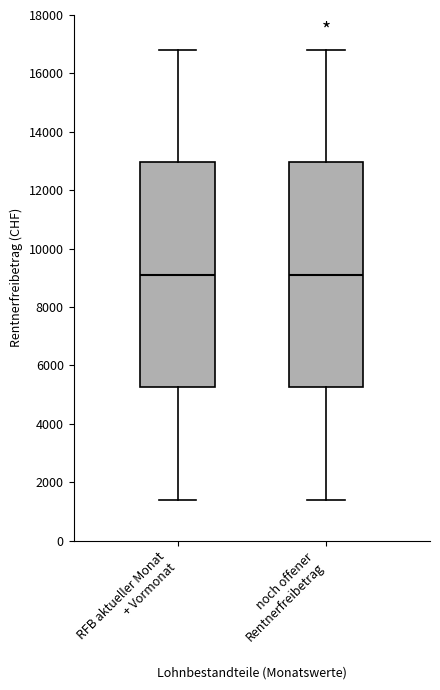

Reading left to right, transcribe this box plot: for each box, give where its median line is, the range the box spans, and where its two whiskers end, as read against the y-axis. The values are not printed on the chart, so give them approximately, as read against the axis.

RFB aktueller Monat + Vormonat: median 9200, box 5200 to 13000, whiskers 1400 to 16800
noch offener Rentnerfreibetrag: median 9200, box 5200 to 13000, whiskers 1400 to 16800